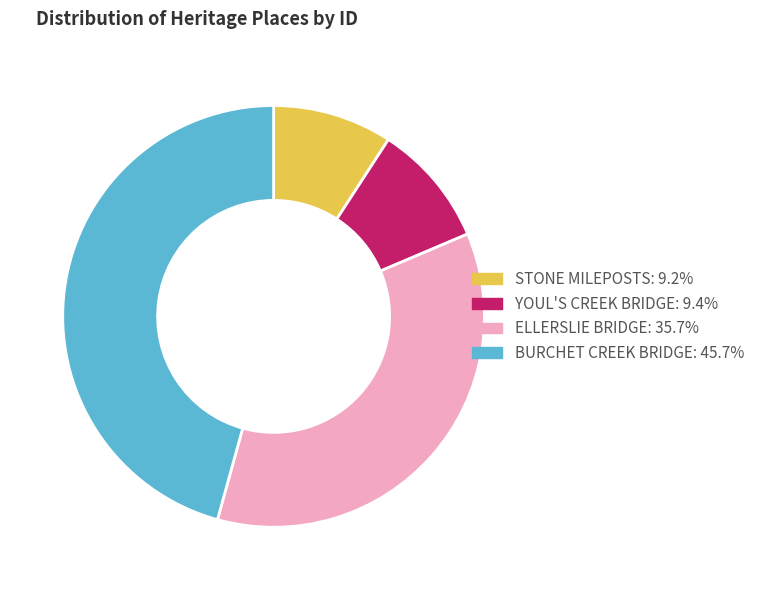

Does ELLERSLIE BRIDGE account for over 50% of the chart?

No